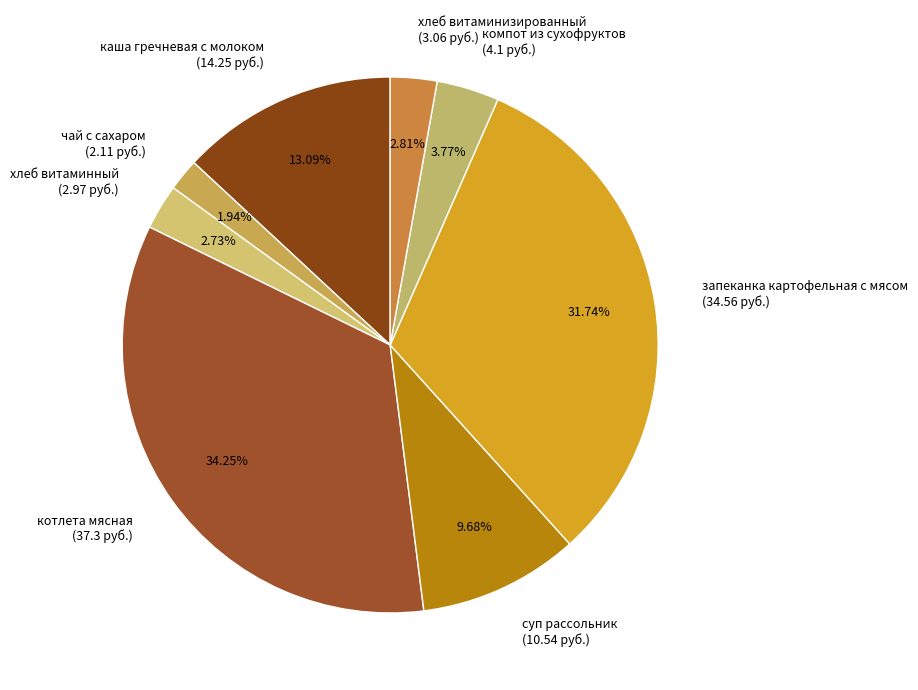

How many slices are in this pie chart?

8